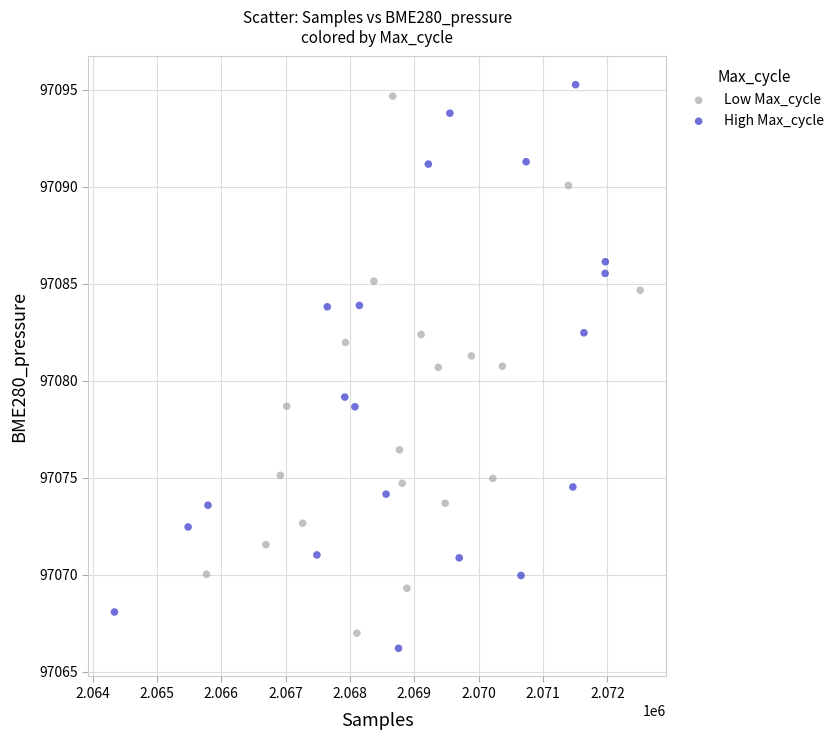

Which series has the widest spread of Y values?

High Max_cycle